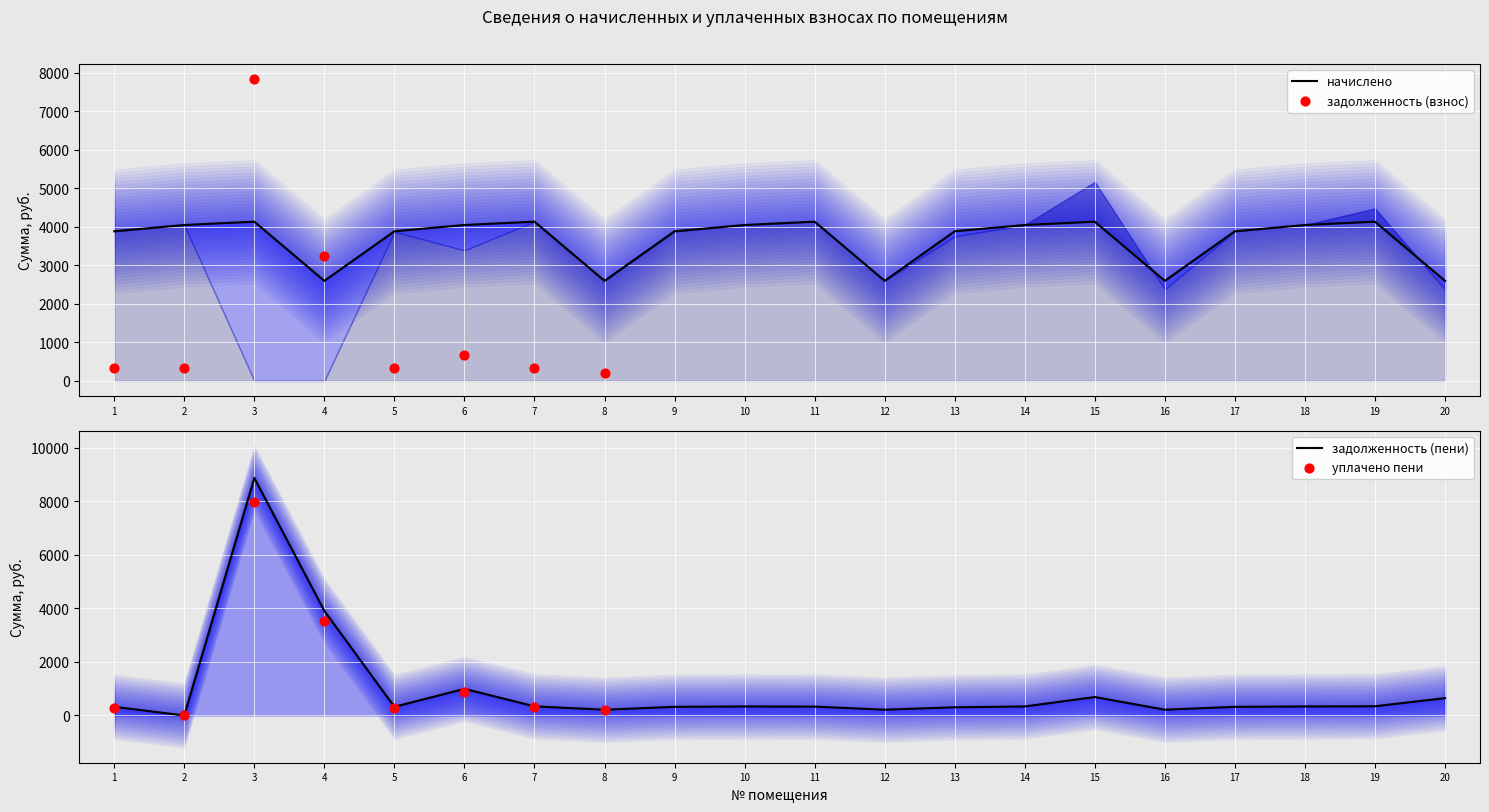

Which series reaches the maximum Y coordinate?

задолженность (пени)